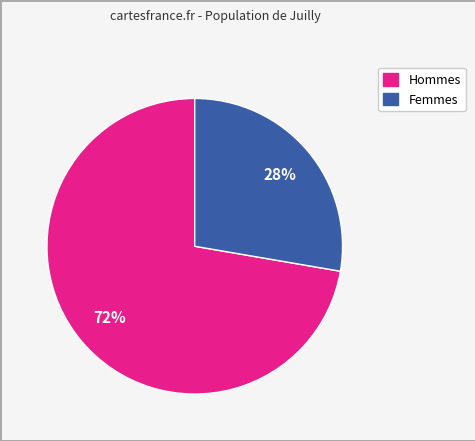

To the nearest percent, what is the average slice percentage?

50%